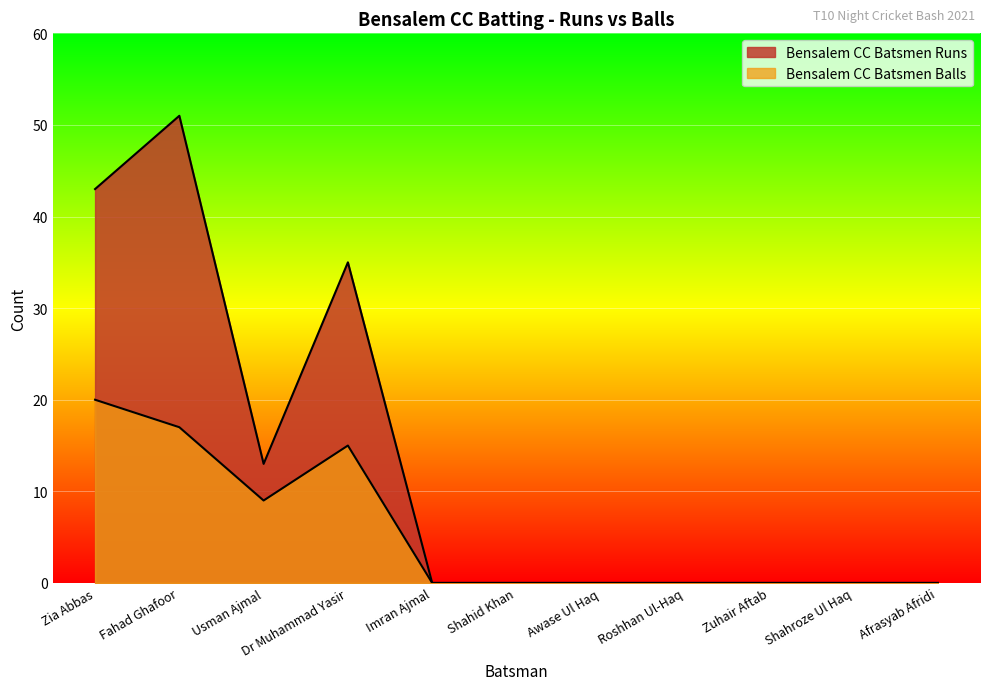

How many Bensalem CC Batsmen Runs values are between 0 and 35?

9